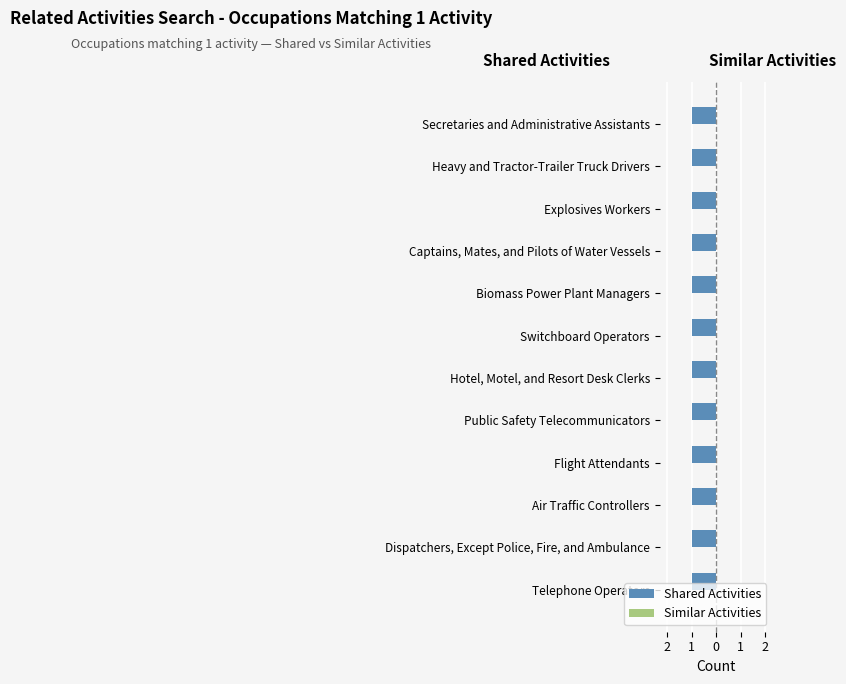

Does the chart contain any negative values?

No